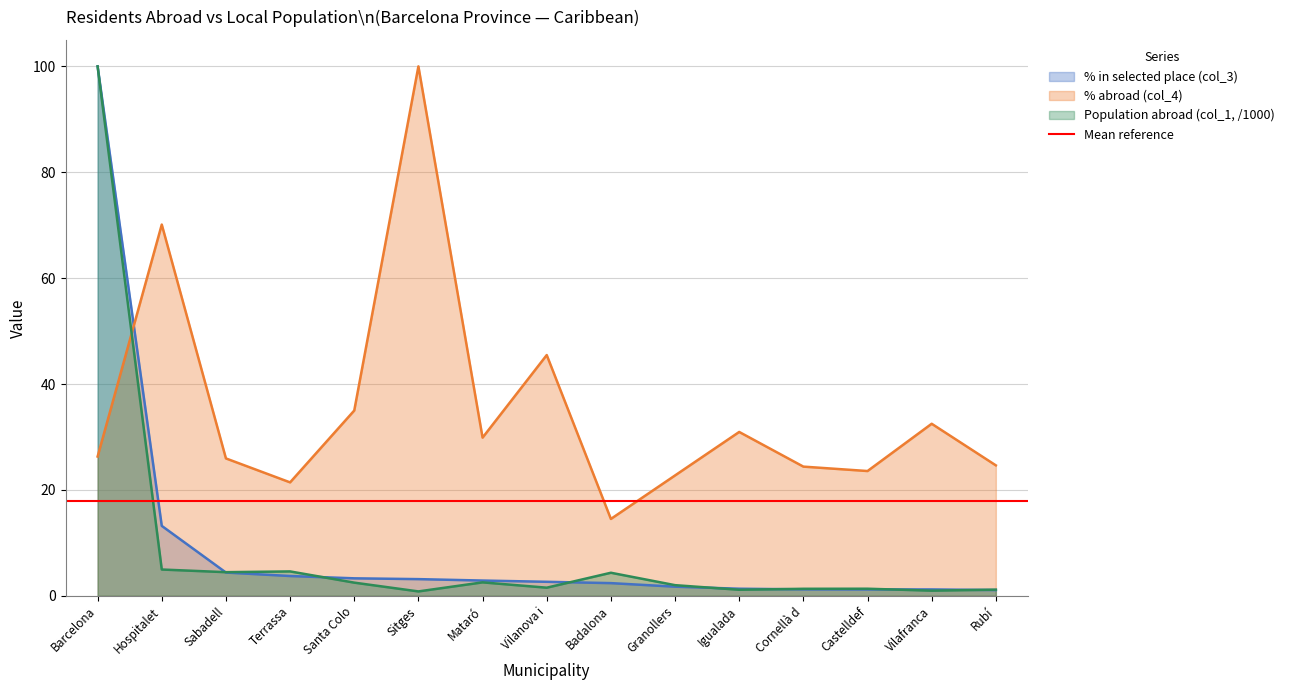

Is the value of % abroad (col_4) at Badalona greater than the value of Population abroad (col_1, /1000) at Hospitalet?

Yes